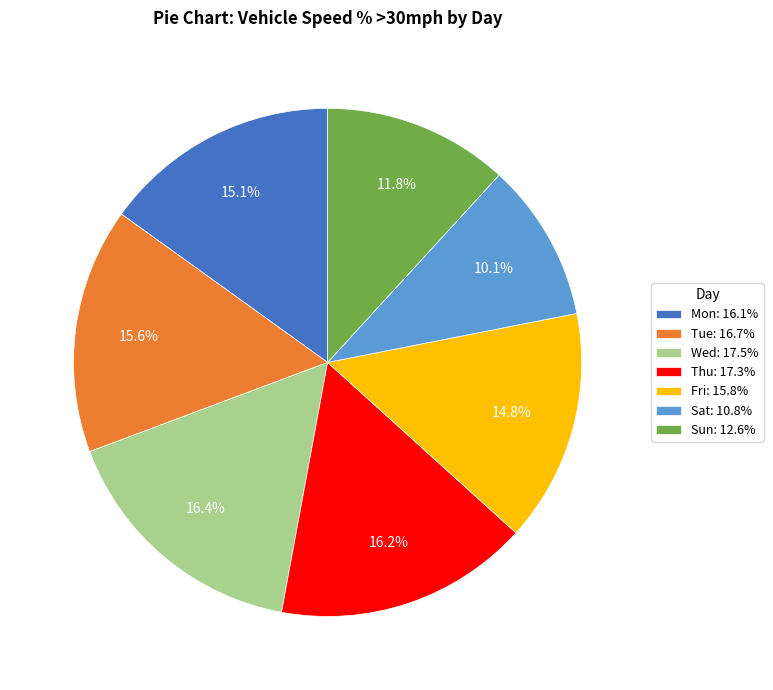

What percentage is the Fri slice, to the nearest percent?

15%